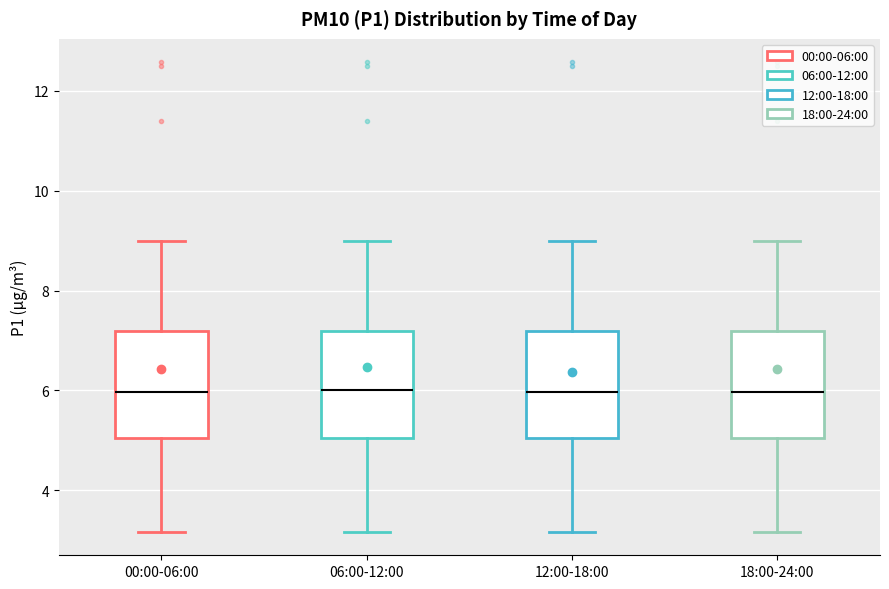

Reading left to right, transcribe this box plot: for each box, give where its median line is, the range the box spans, and where its two whiskers end, as read against the y-axis. The values are not printed on the chart, so give them approximately, as read against the axis.

00:00-06:00: median 6.0, box 5.0 to 7.2, whiskers 3.2 to 9.0
06:00-12:00: median 6.0, box 5.0 to 7.2, whiskers 3.2 to 9.0
12:00-18:00: median 6.0, box 5.0 to 7.2, whiskers 3.2 to 9.0
18:00-24:00: median 6.0, box 5.0 to 7.2, whiskers 3.2 to 9.0